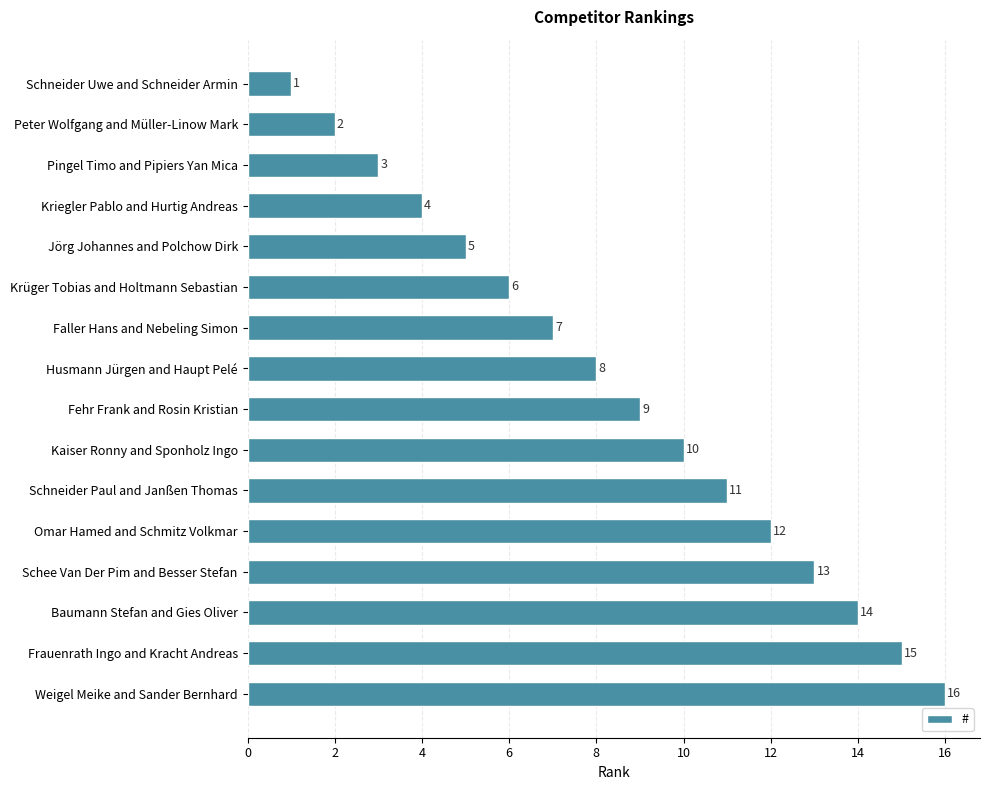

True or false: the data shows 8 at Husmann Jürgen and Haupt Pelé.

True